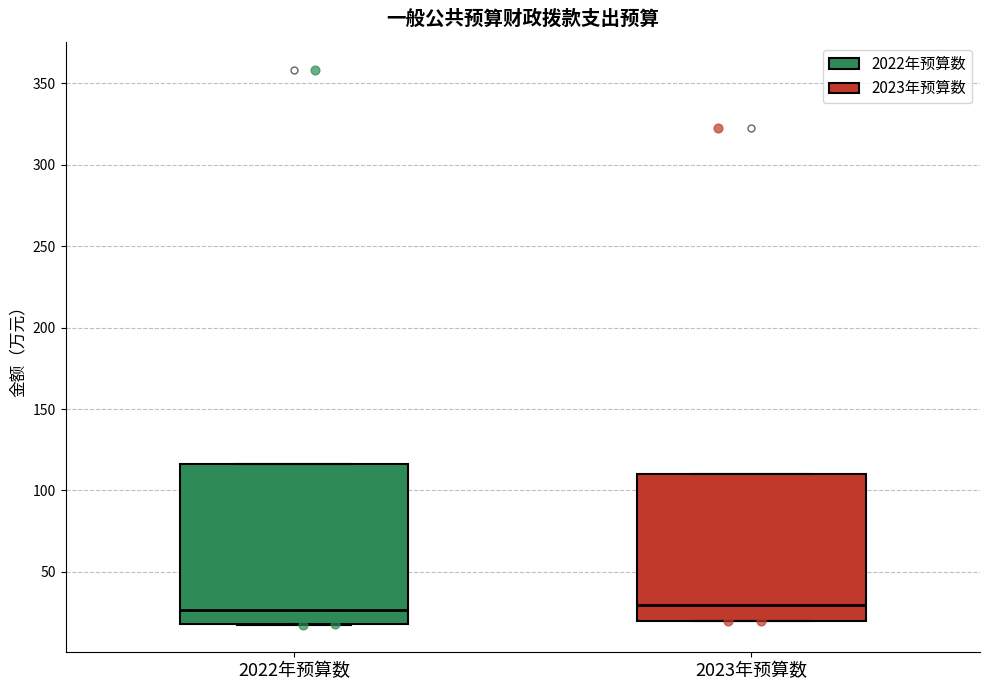

Where does the median line of the box for 2022年预算数 sit on the y-axis? The values are not printed on the chart, so give them approximately, as read against the axis.

25